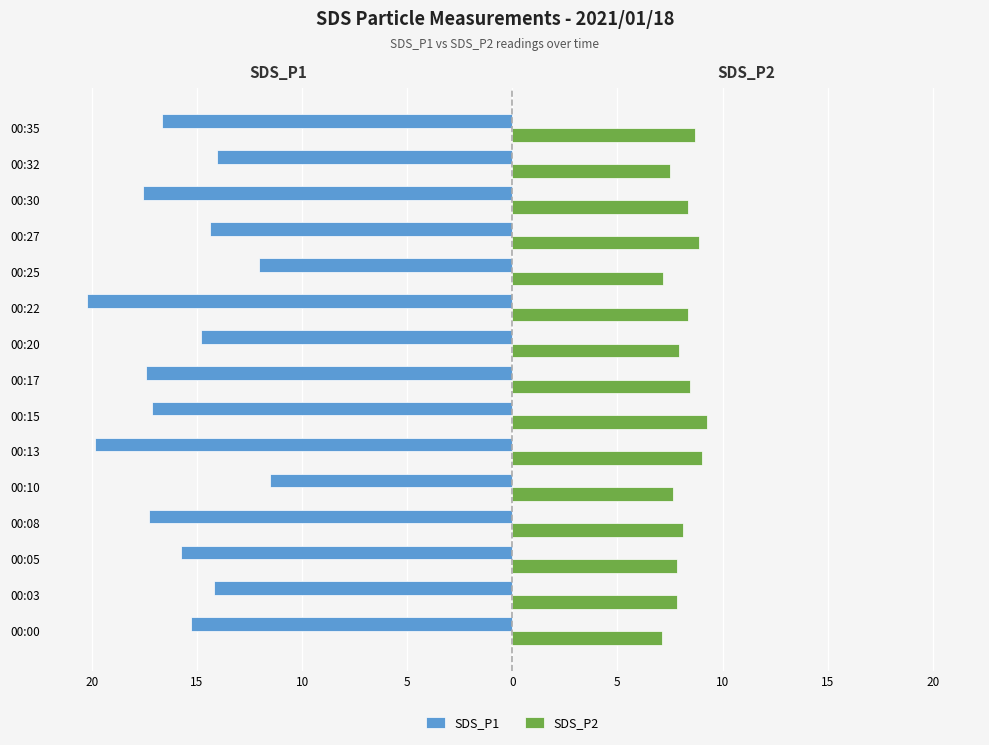

What are all the series names shown in the legend?

SDS_P1, SDS_P2